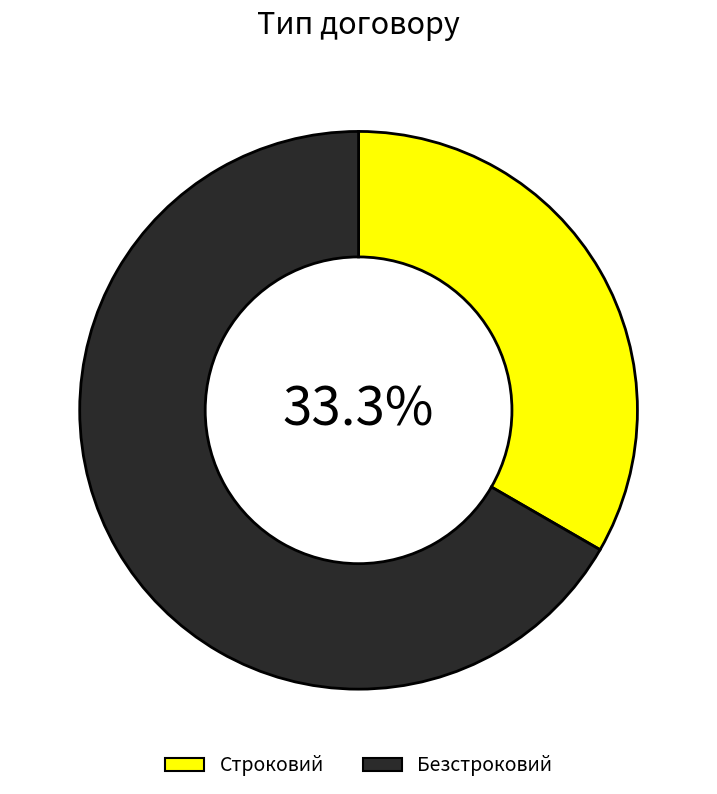

Does Безстроковий account for over 50% of the chart?

Yes